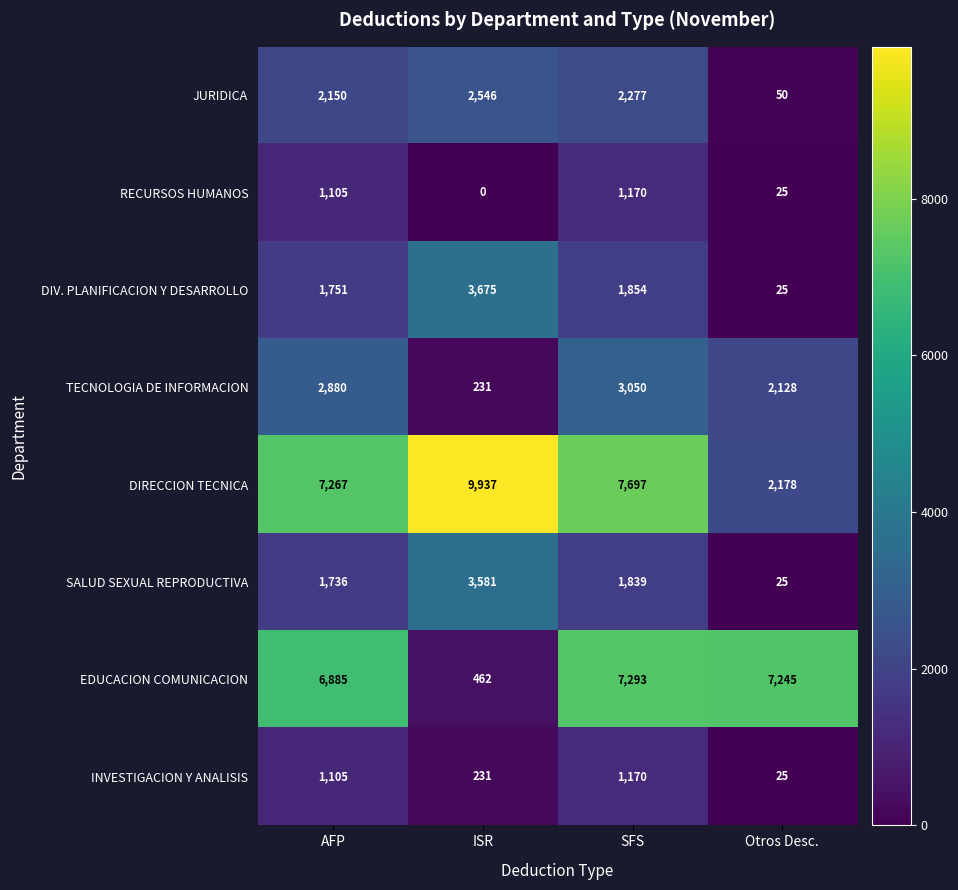

The DIV. PLANIFICACION Y DESARROLLO series shows 14 at Otros Desc.. True or false?

False